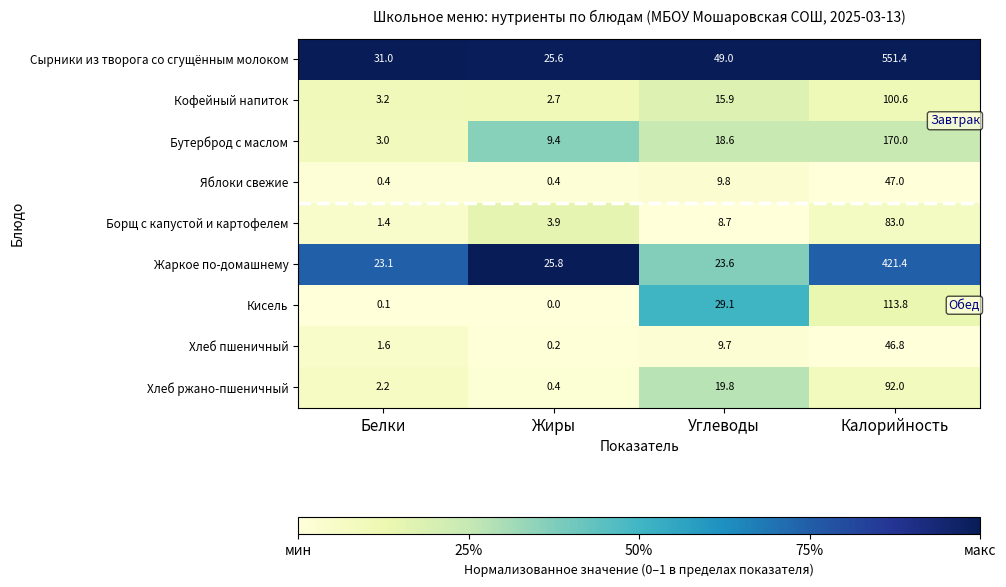

Where is Кисель nearest to the value 56?

Углеводы